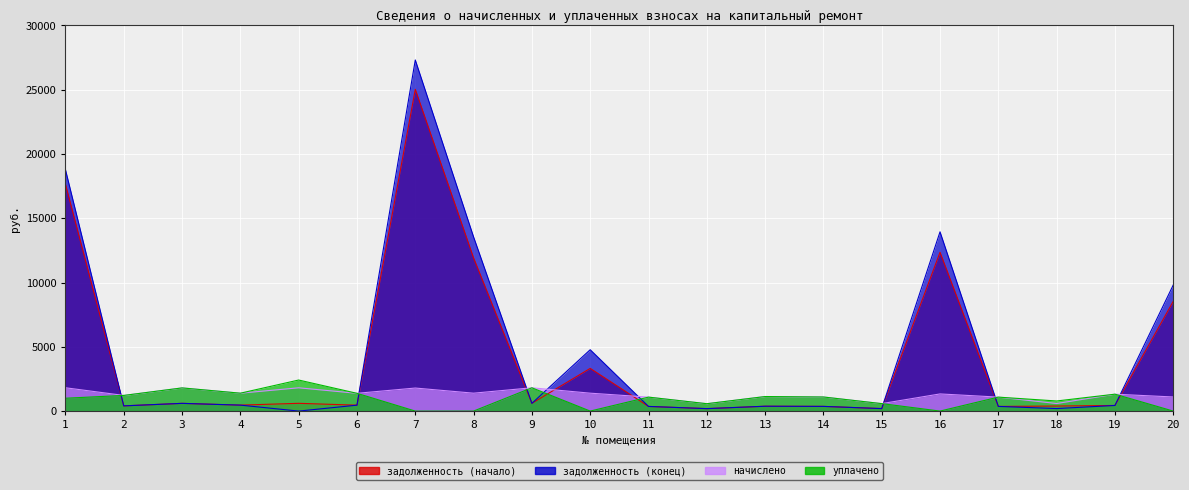

What are all the series names shown in the legend?

задолженность (начало), задолженность (конец), начислено, уплачено